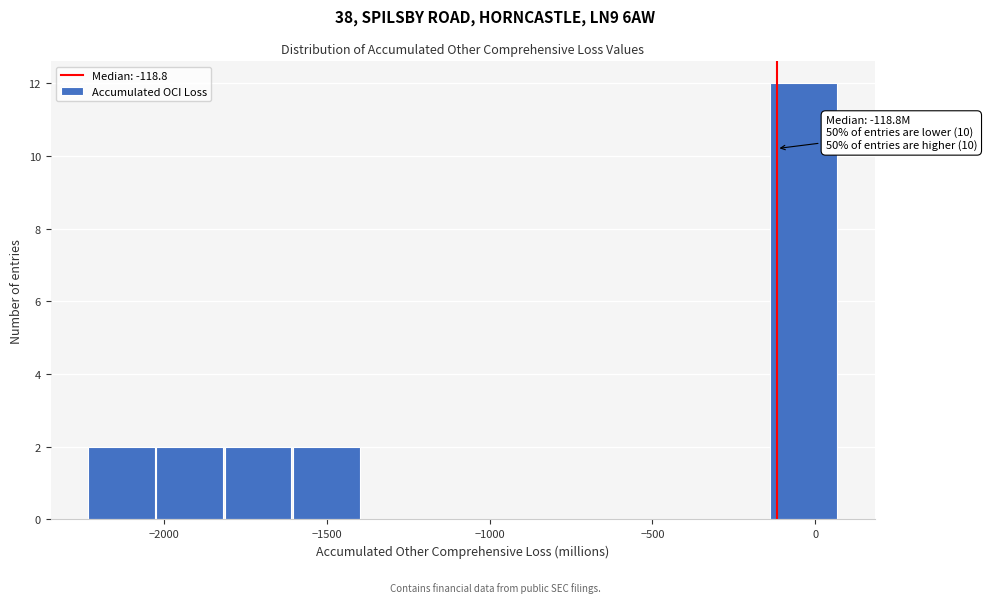

Over which range of the x-axis is the bar tallest?

-150 to 50